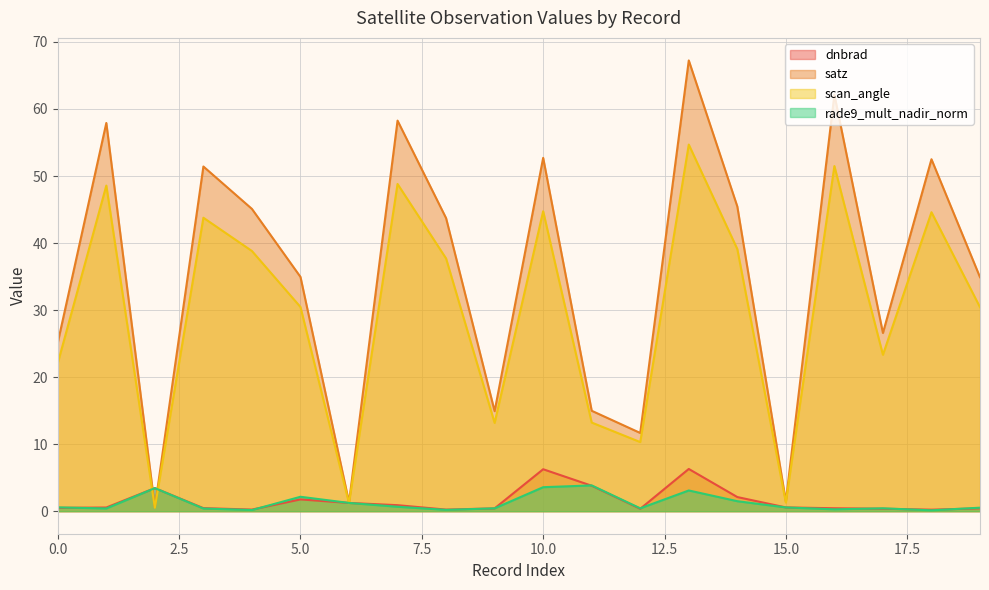

At which category does scan_angle reach its first local peak?

1